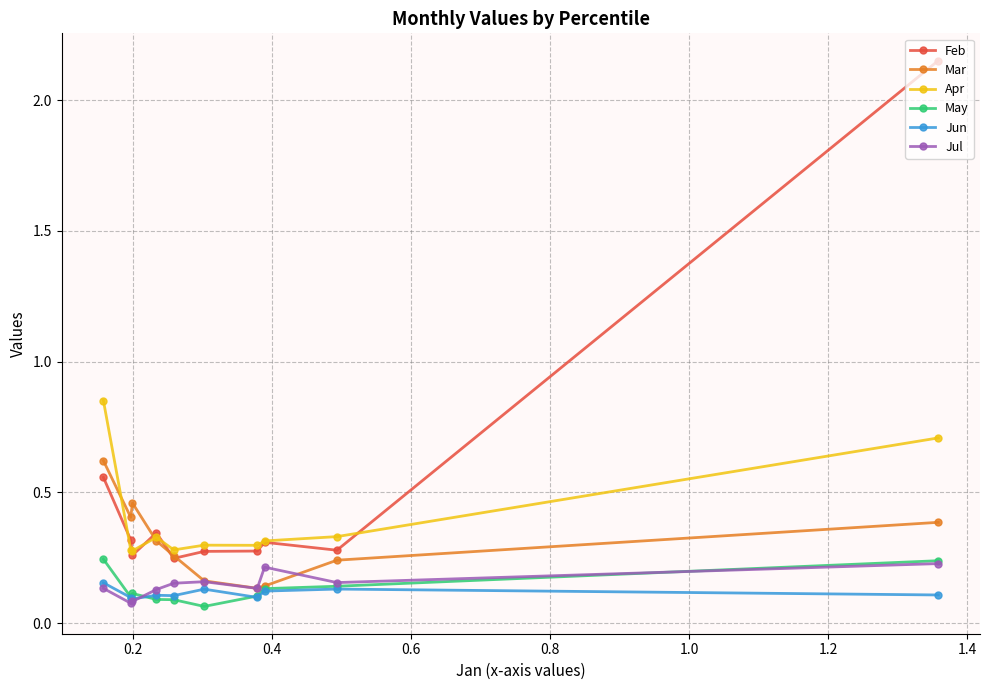

Which series has the largest total across all categories?

Feb